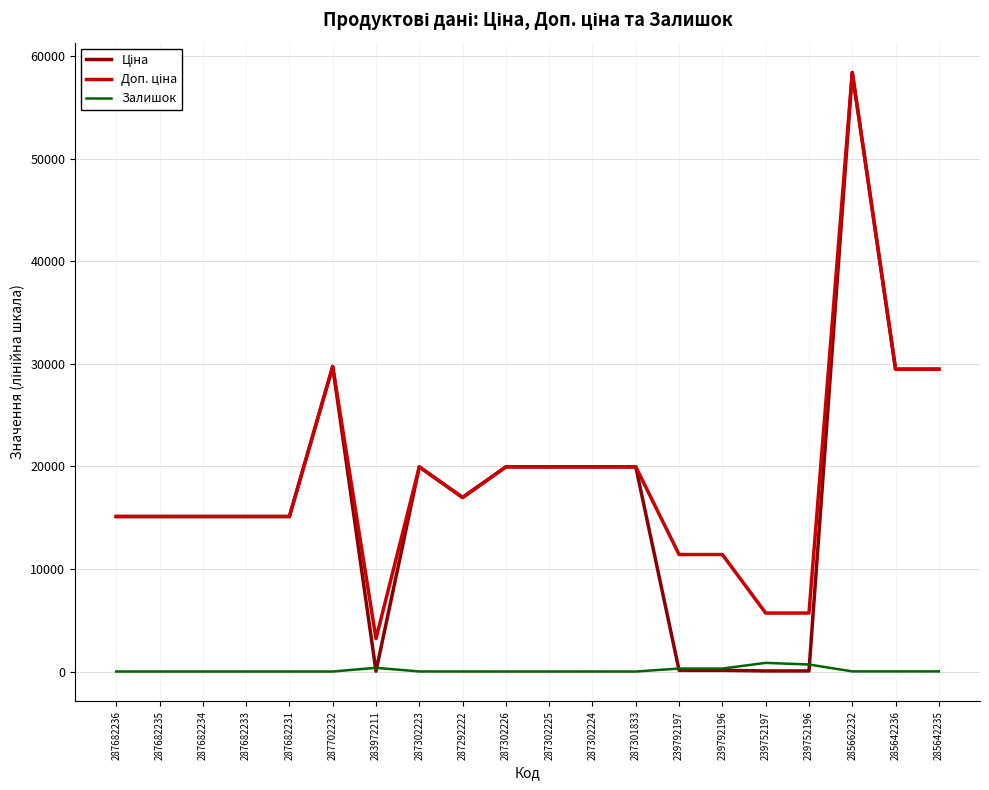

What is the maximum value shown in the chart?

58426.5